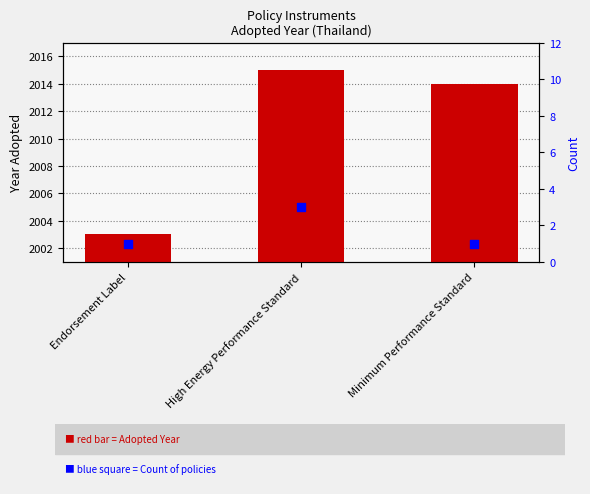

Which series has the largest total across all categories?

Adopted Year